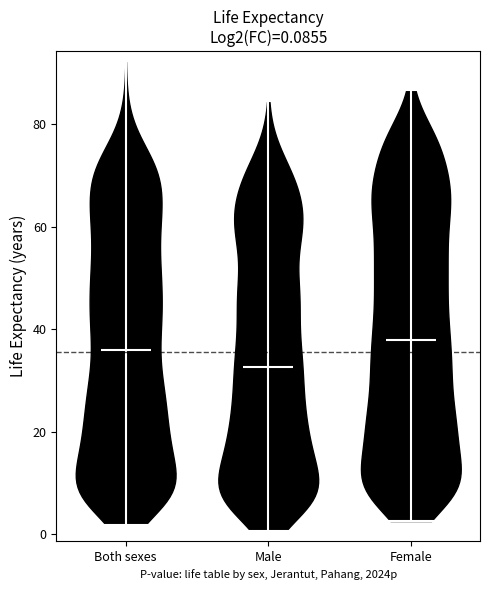

Which violin has the lowest median line?

Male